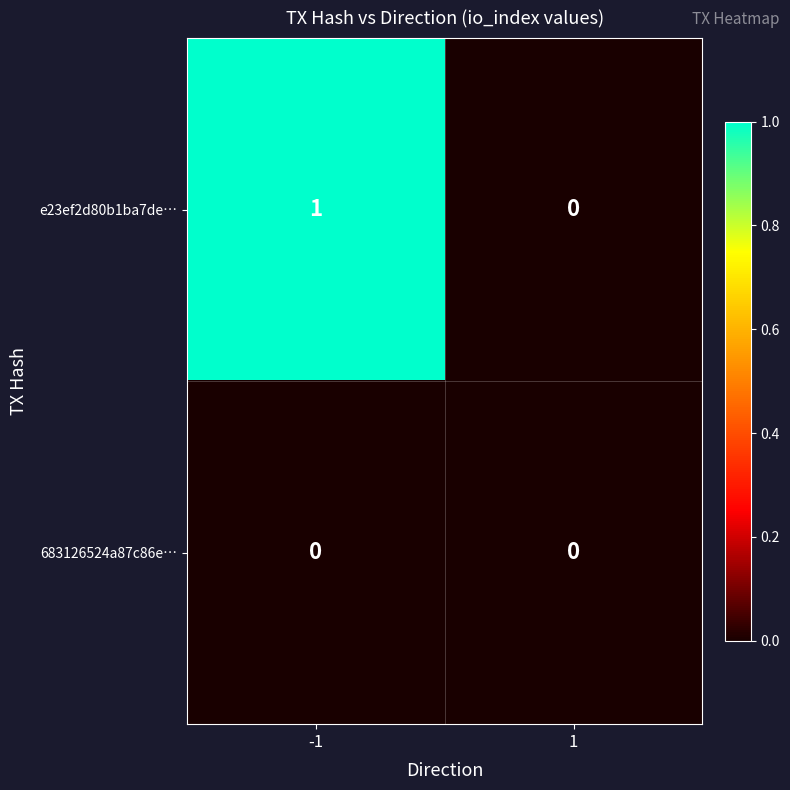

Rank the series at -1 from lowest to highest value.

683126524a87c86e…, e23ef2d80b1ba7de…